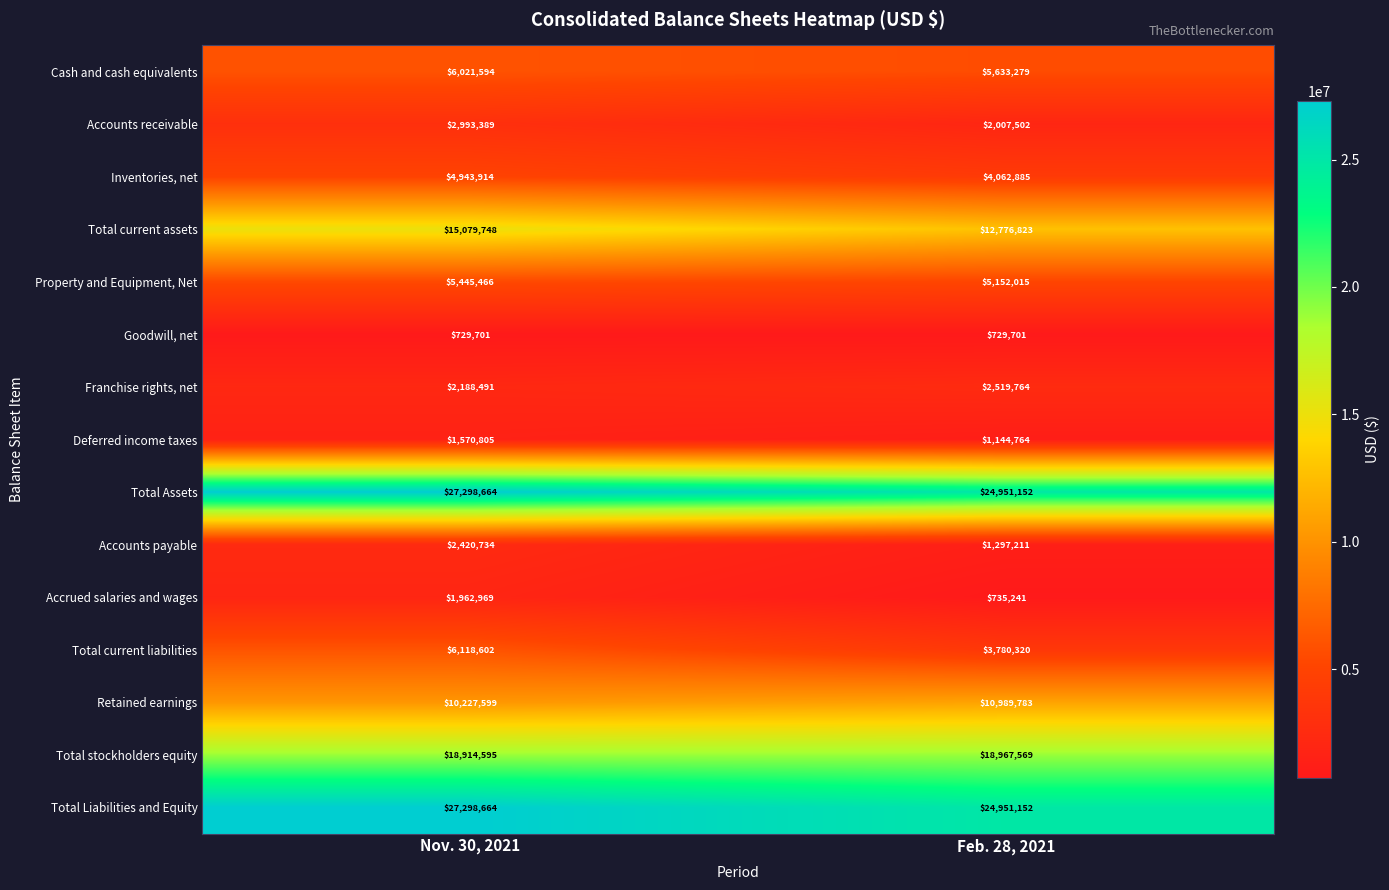

Rank the categories by Total Liabilities and Equity value from highest to lowest.

Nov. 30, 2021, Feb. 28, 2021